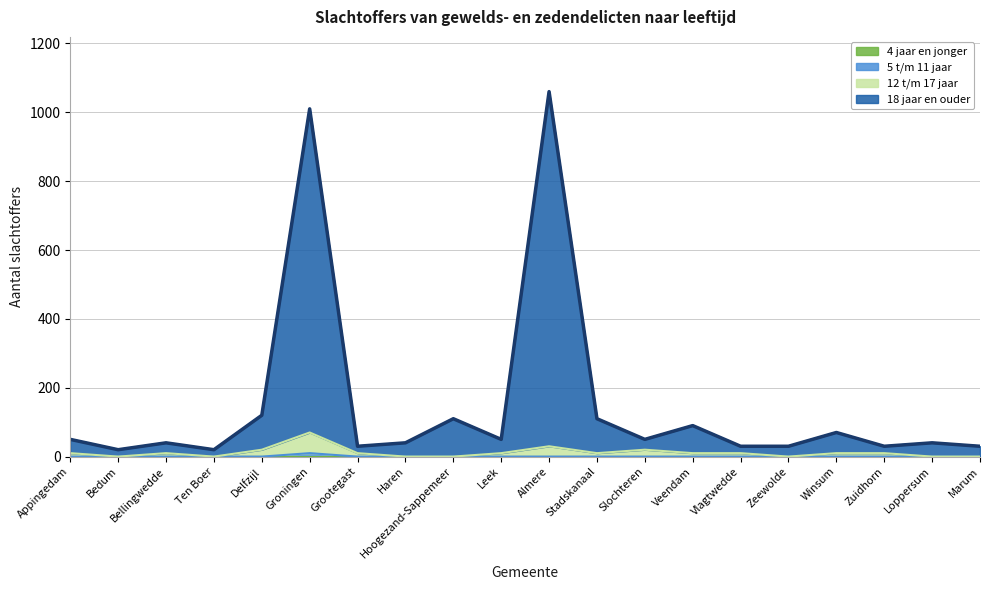

Which series has the largest total across all categories?

18 jaar en ouder